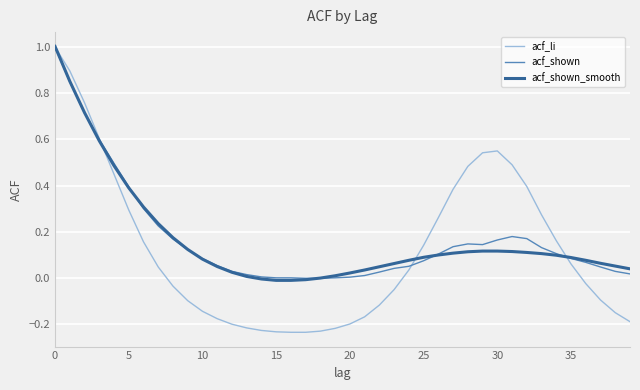

True or false: acf_shown and acf_shown_smooth intersect in this chart.

True